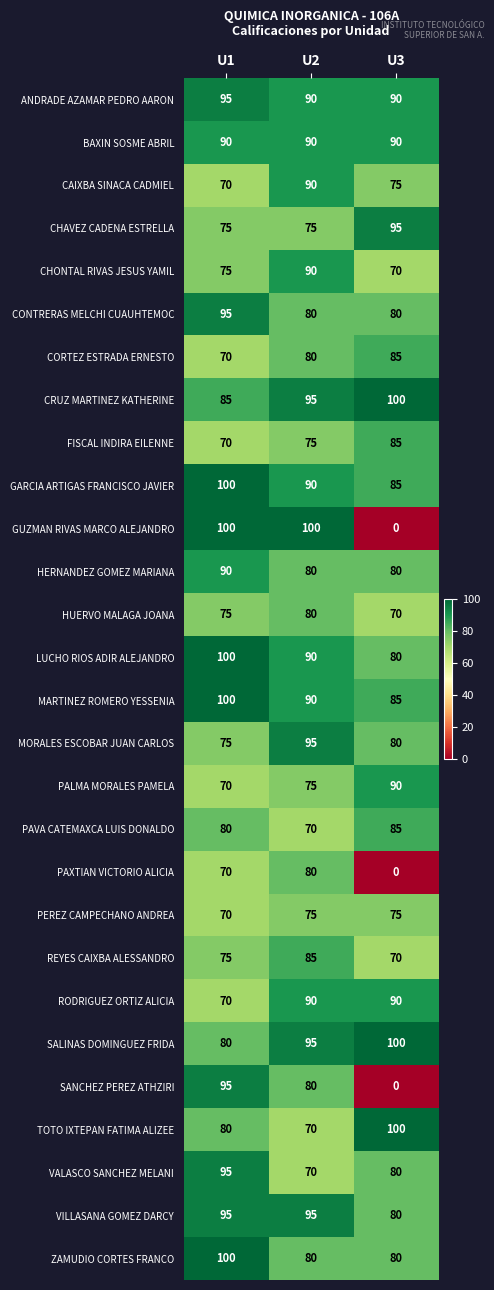

Between U2 and U3, which series saw the biggest shift?

GUZMAN RIVAS MARCO ALEJANDRO